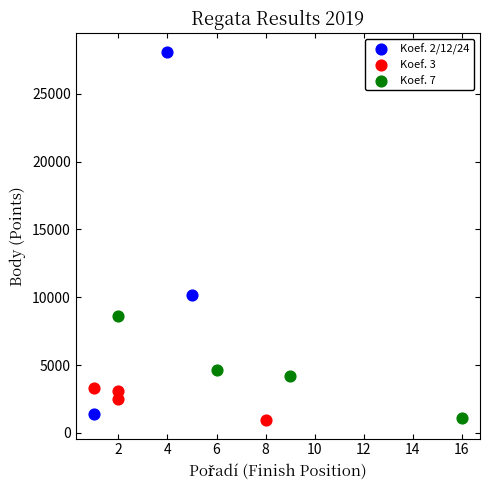

Which series has the widest spread of Y values?

Koef. 2/12/24